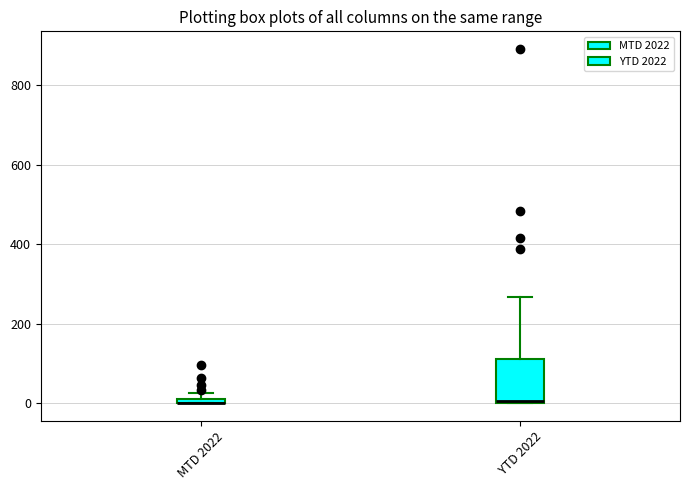

Which box is the tallest, from its lower edge to its upper edge?

YTD 2022